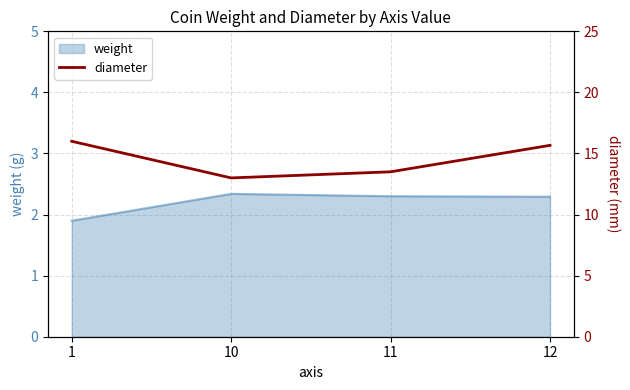

Is it true that the value at 11 is 13.5?

True